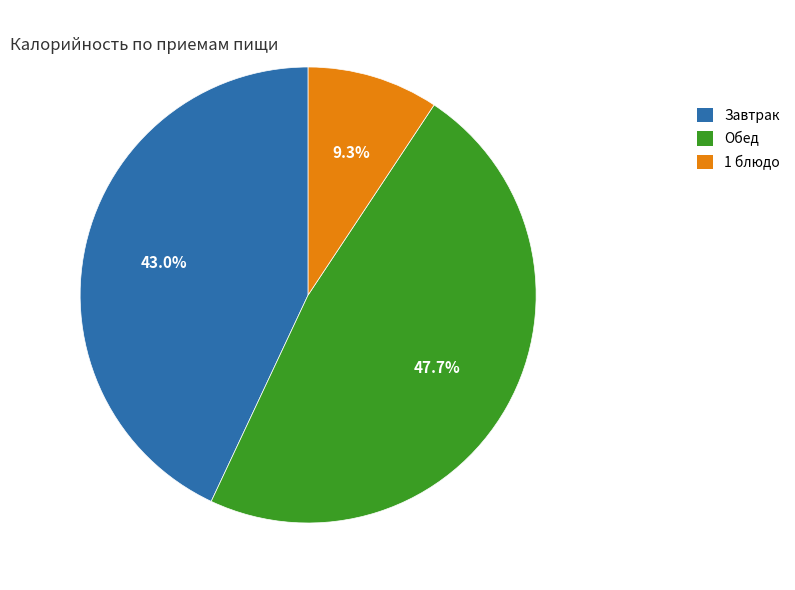

Rank the categories by value from highest to lowest.

Обед, Завтрак, 1 блюдо